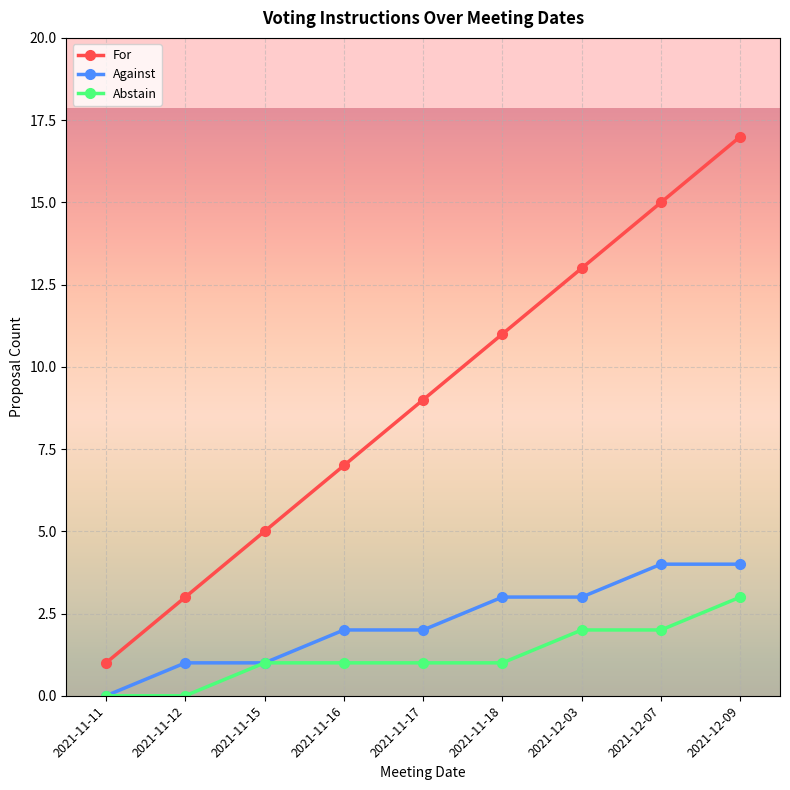

What is the sum of all Against values?

20